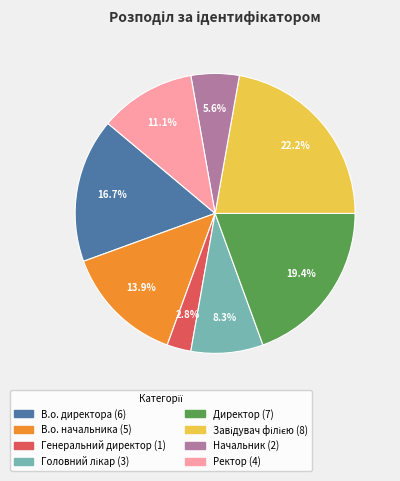

Approximately how many times larger is the value at В.о. директора compared to Ректор?

1.5